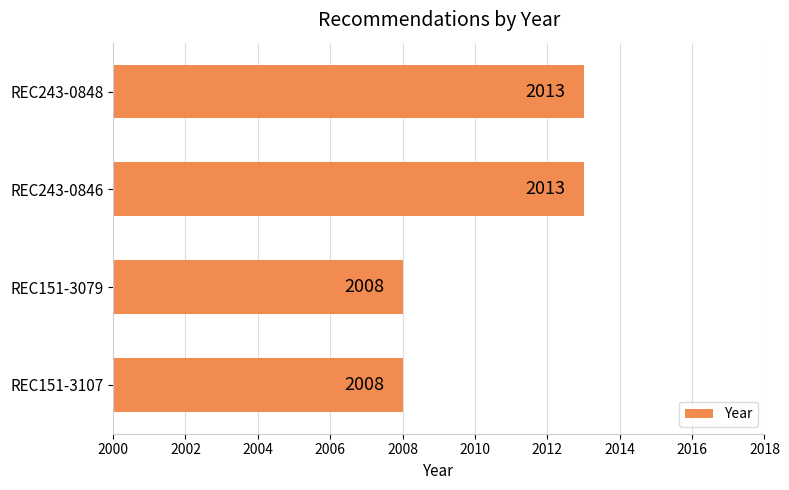

What value does the data have at REC151-3107?

2008